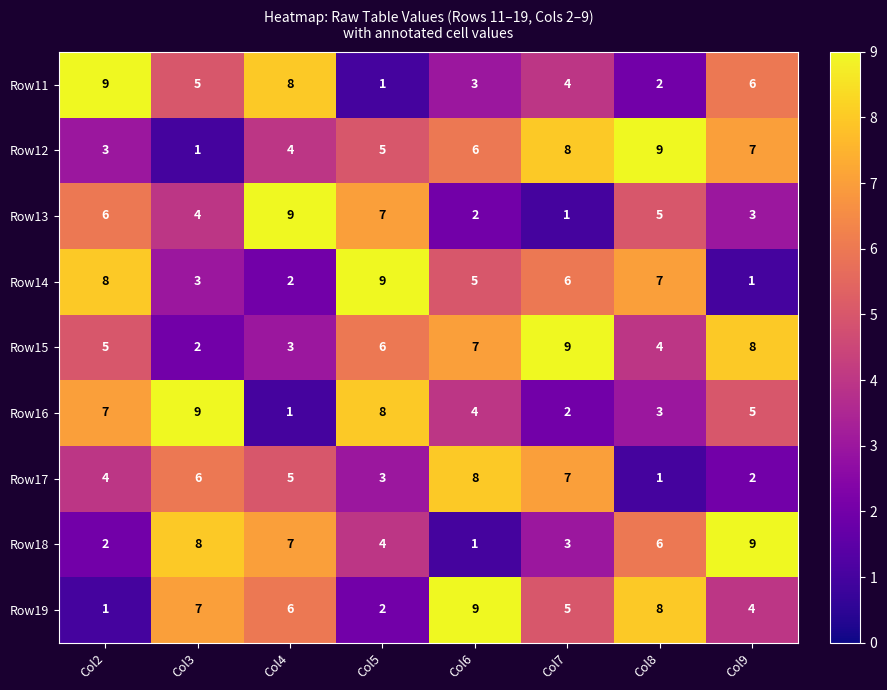

How many Row17 values are between 3 and 7?

5